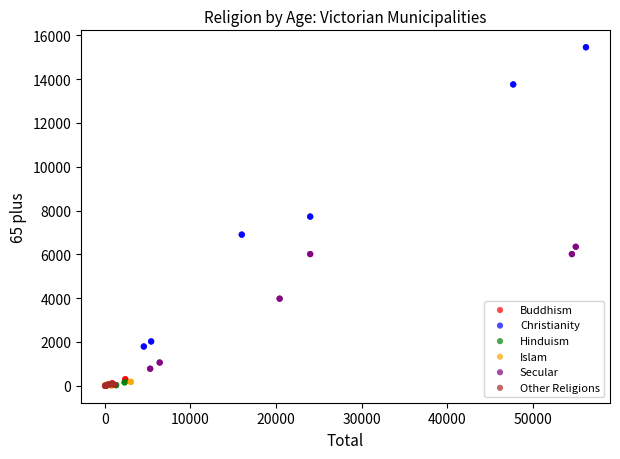

Which series has the widest spread of Y values?

Christianity